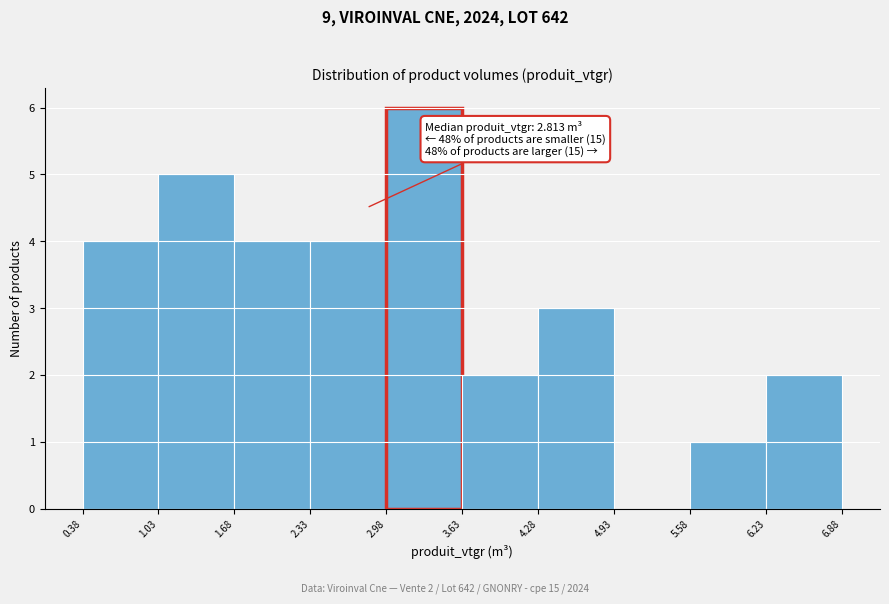

Which range on the x-axis has the tallest bar?

2.98 to 3.63